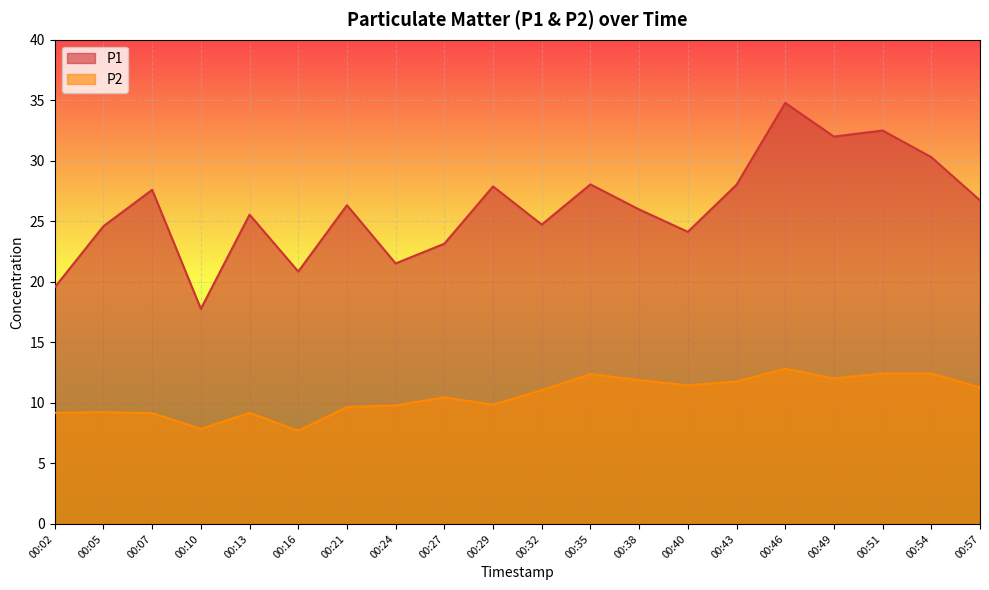

Rank the categories by P2 value from highest to lowest.

00:46, 00:51, 00:54, 00:35, 00:49, 00:38, 00:43, 00:40, 00:57, 00:32, 00:27, 00:29, 00:24, 00:21, 00:05, 00:02, 00:13, 00:07, 00:10, 00:16